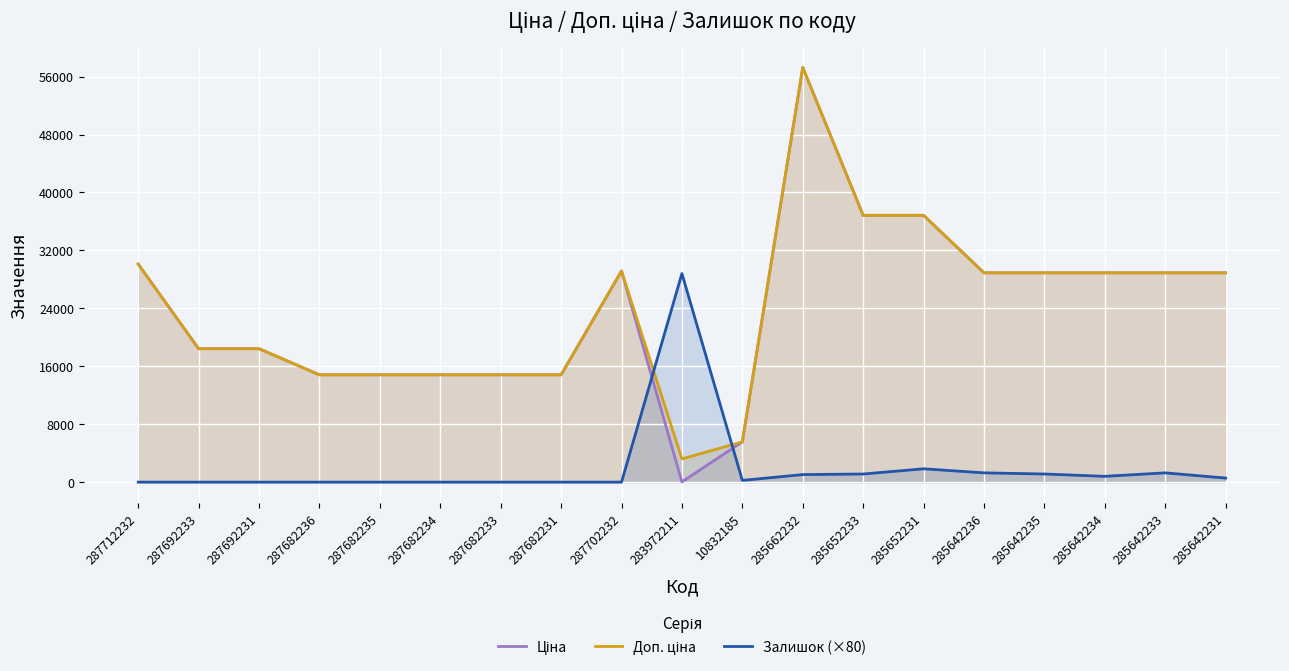

Where is Ціна nearest to the value 28645?

285642236